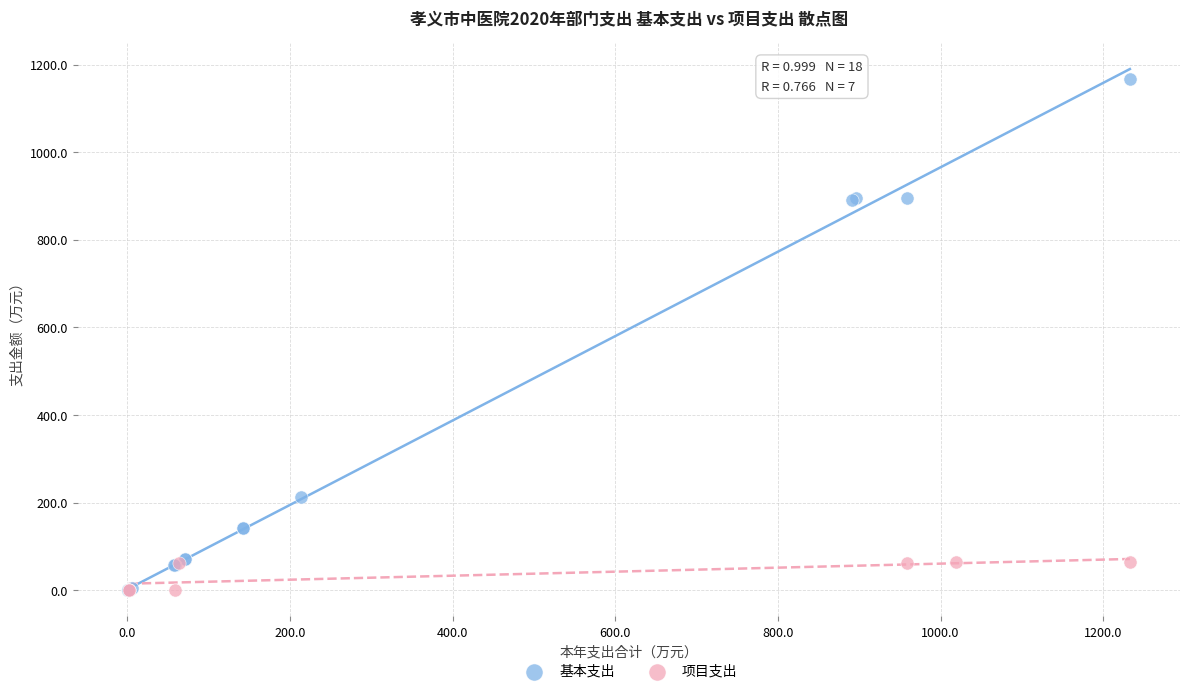

Which series has the widest spread of Y values?

基本支出